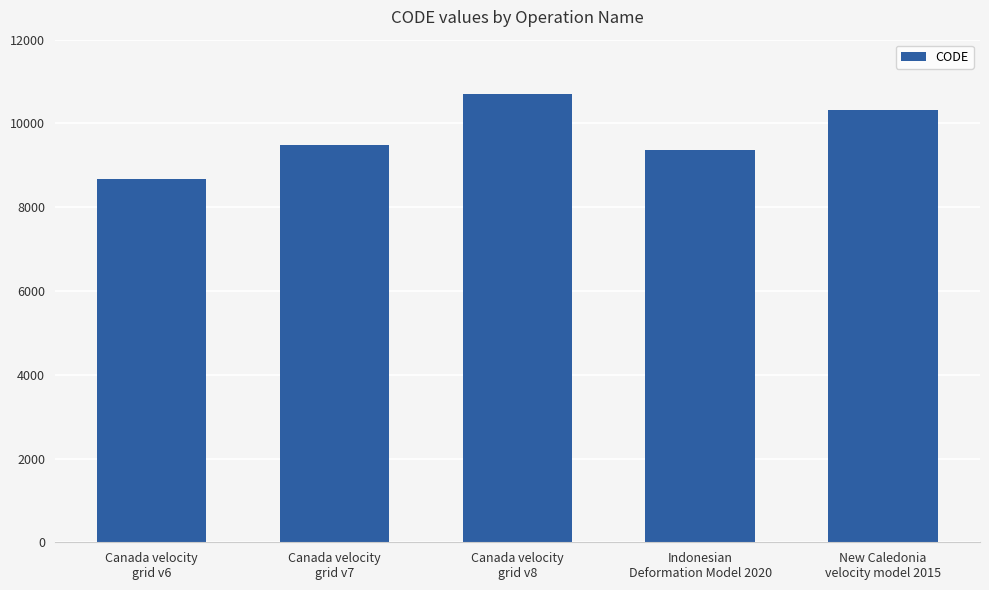

Which category has the highest value across all series?

Canada velocity
grid v8